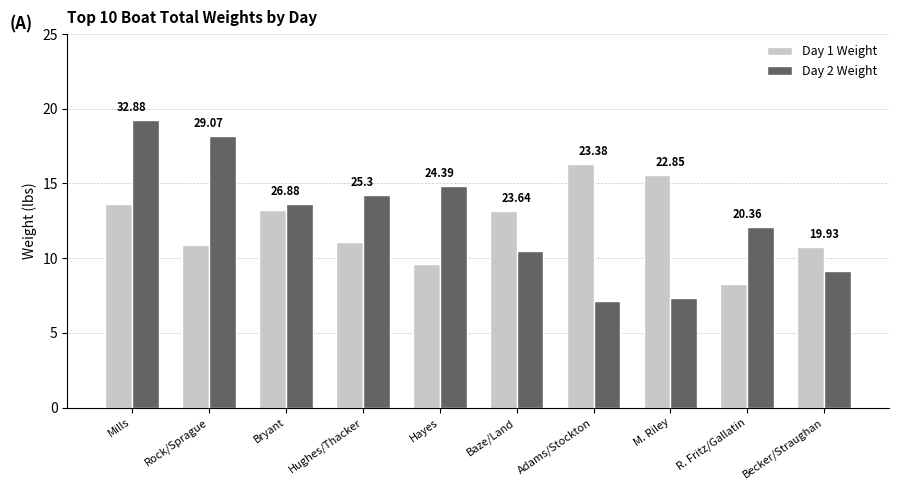

The Day 1 Weight series shows 6.5 at Rock/Sprague. True or false?

False